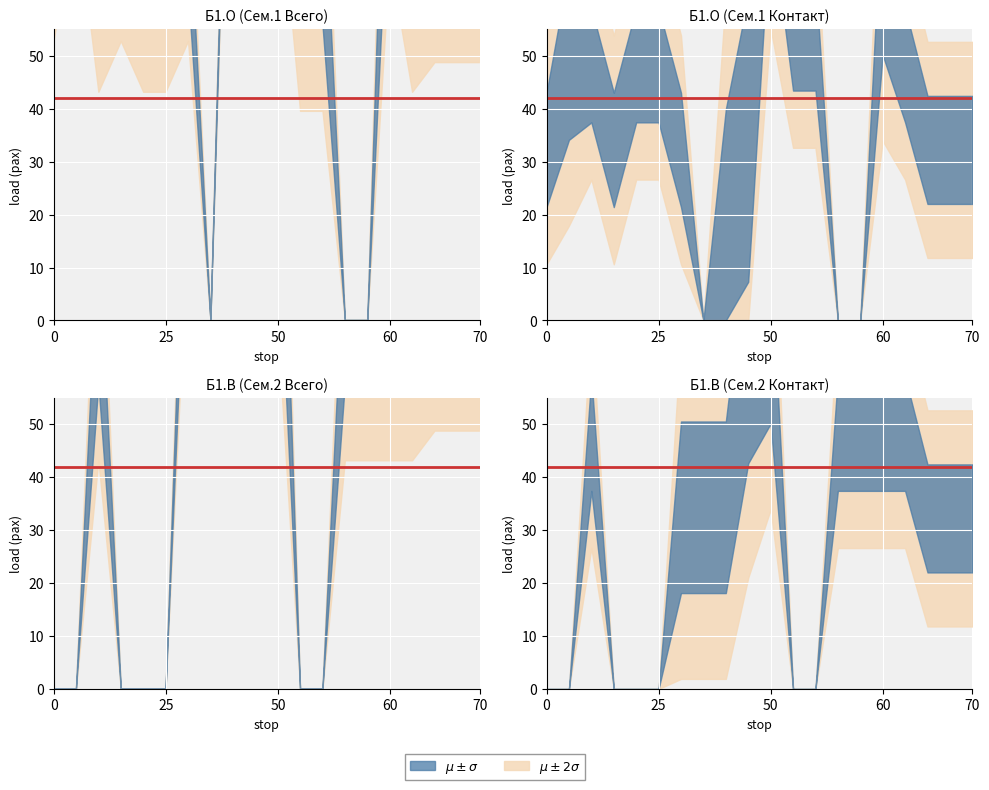

Count the Semester2_Total values in the range 0 to 108.

19